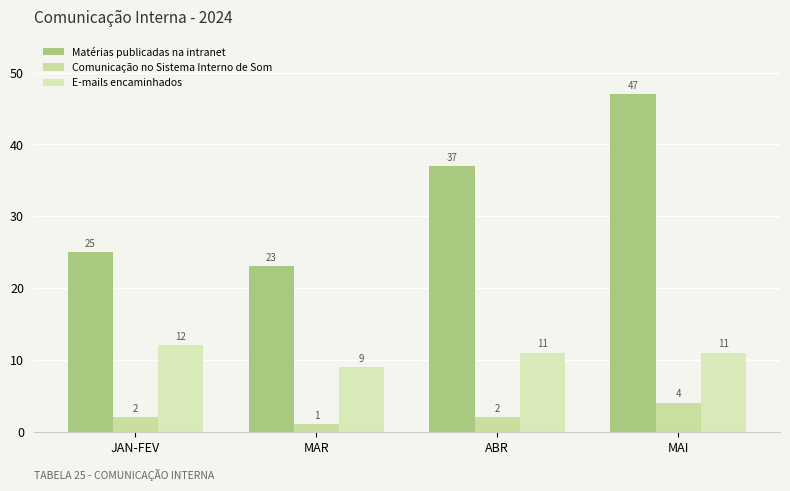

What is the label of the 4th bar from the left?

MAI